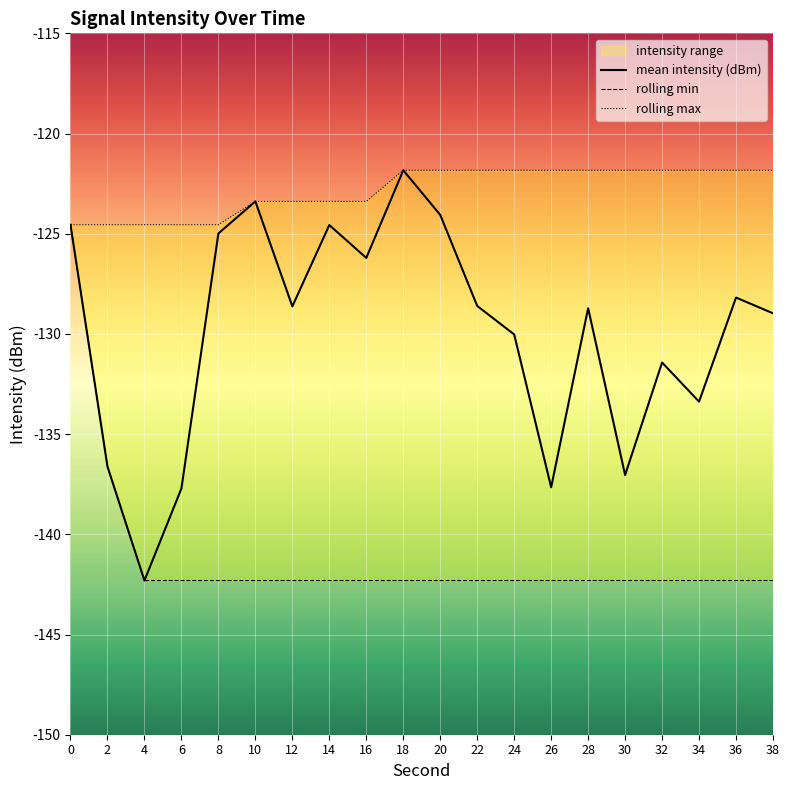

Count the number of categories in the chart.

20